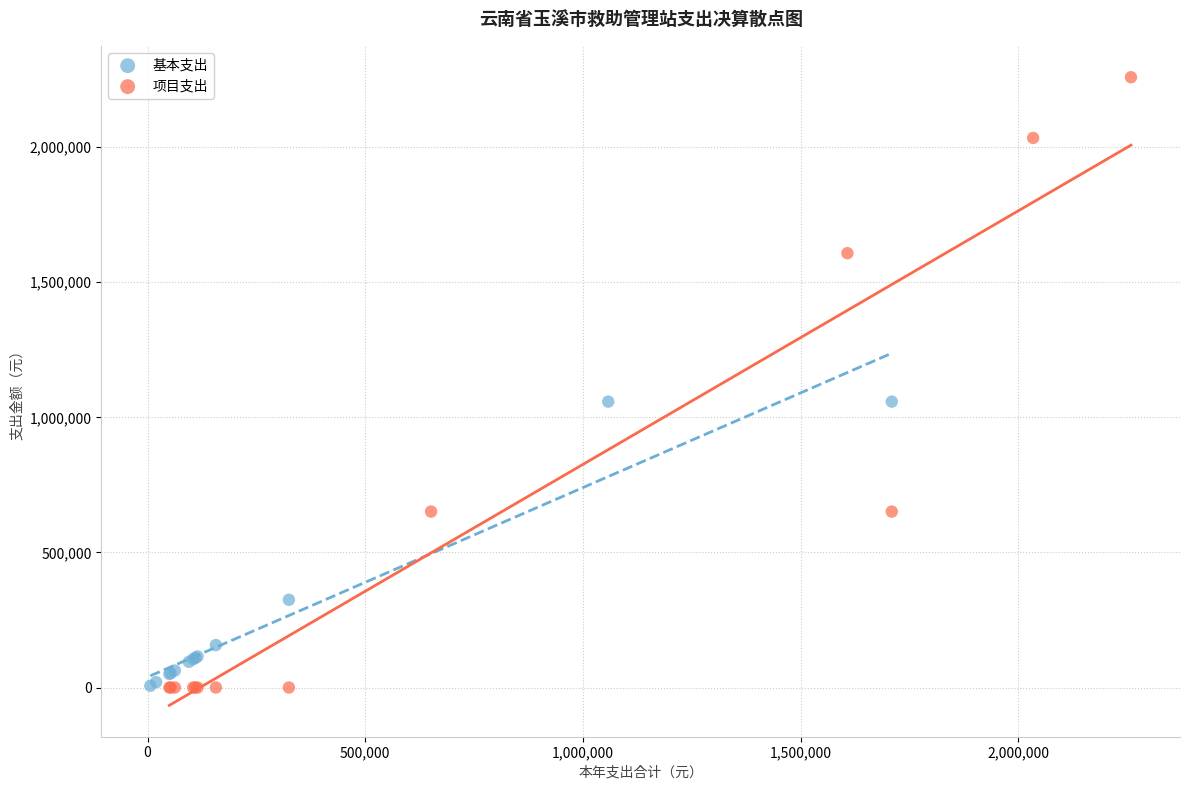

Which series has the largest Y range (max minus min)?

项目支出